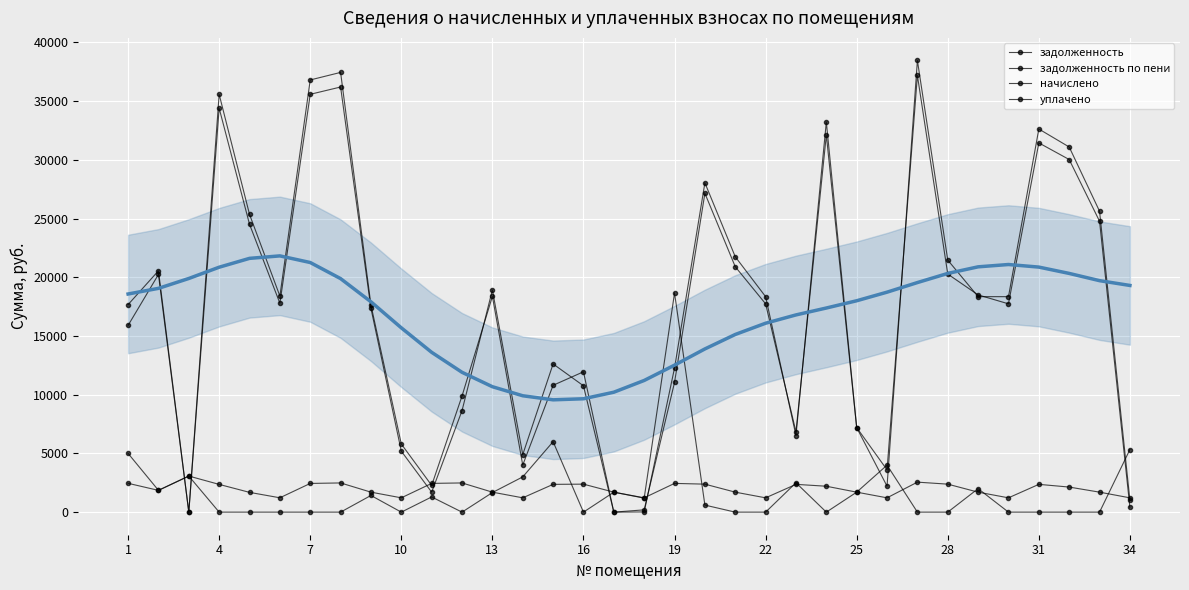

How many intersections are there between начислено and задолженность по пени?

7